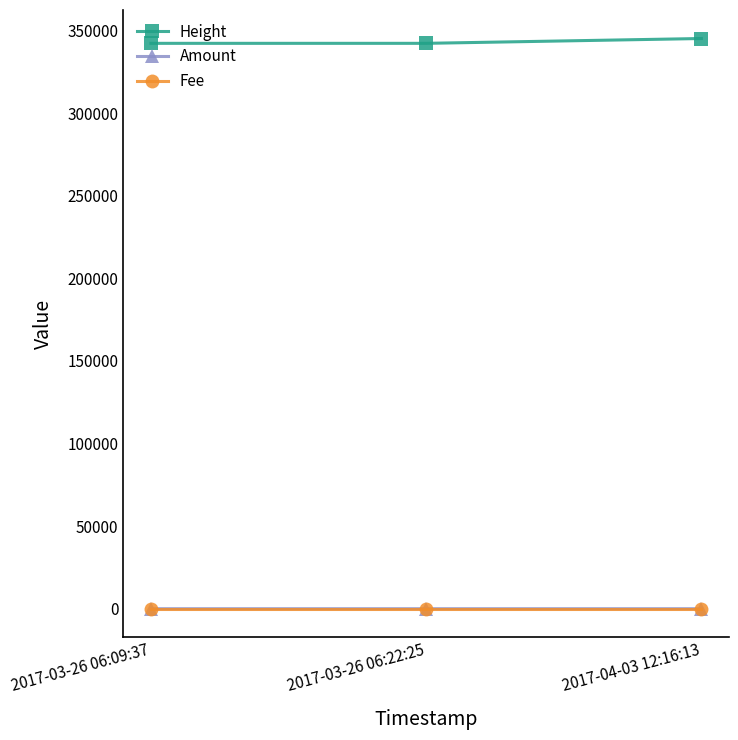

Is it true that Amount equals 2.0 at 2017-03-26 06:09:37?

True